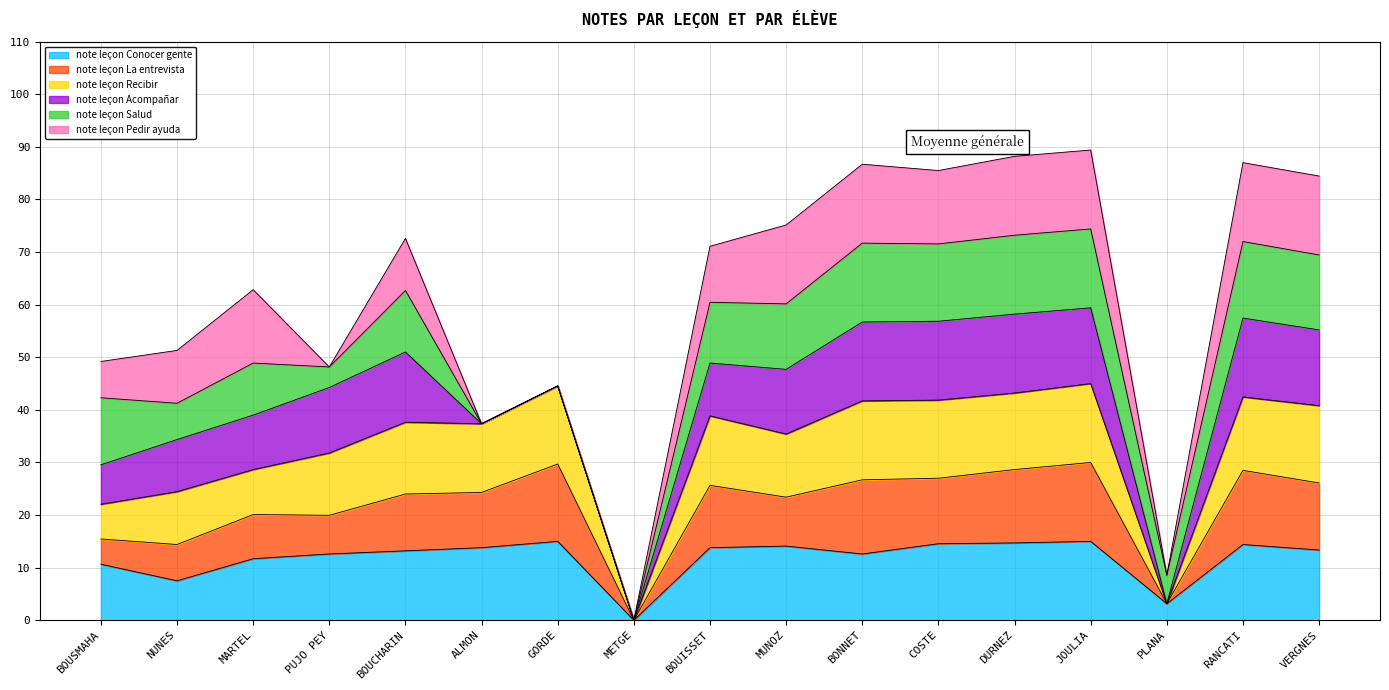

What position from the left is MARTEL?

3